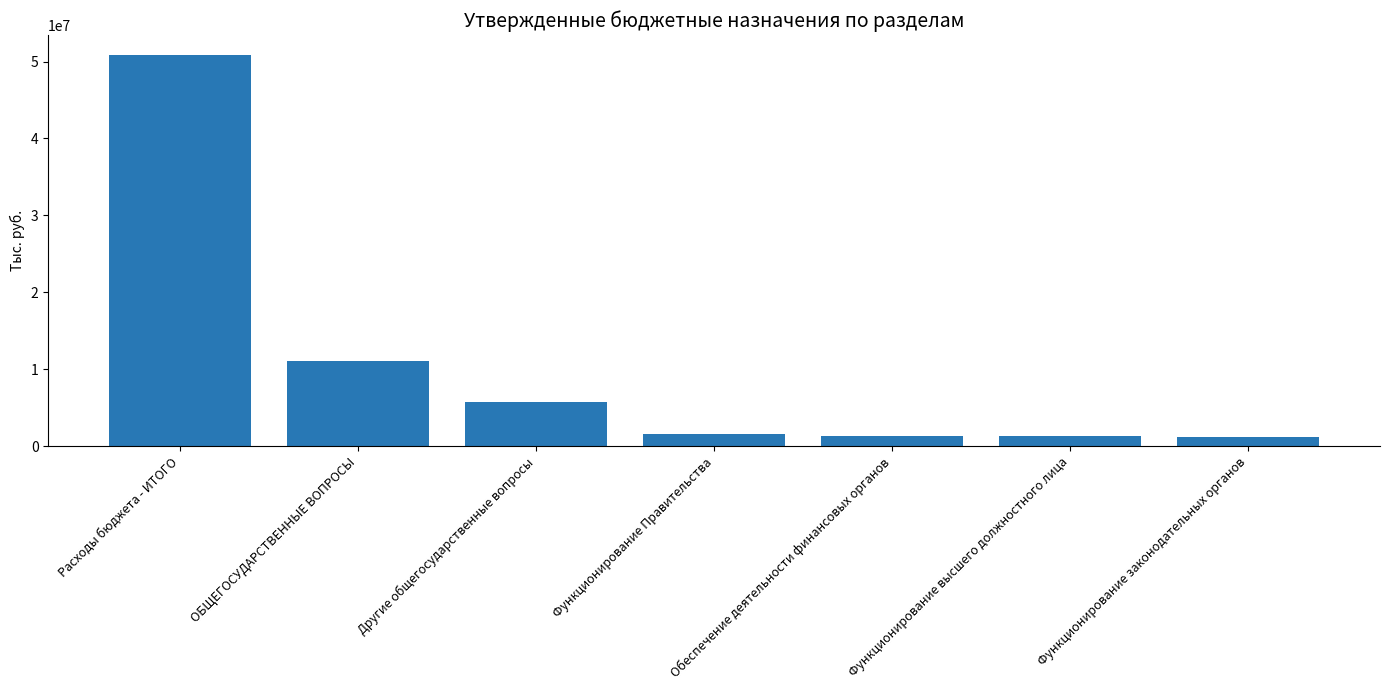

Approximately how many times larger is the value at Функционирование высшего должностного лица compared to Функционирование законодательных органов?

1.1